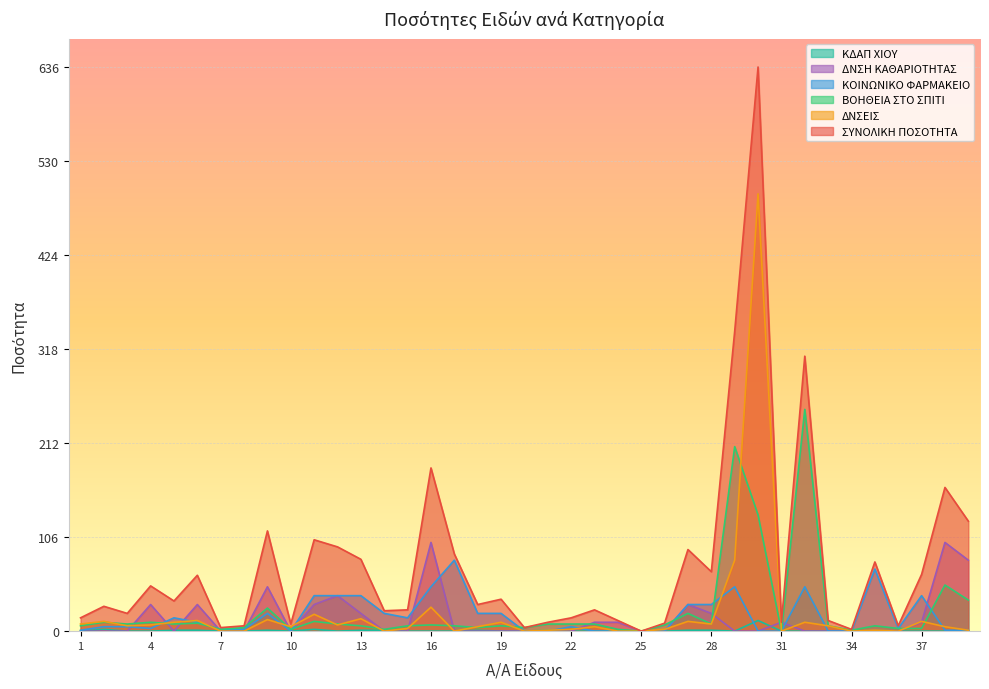

At 1, list the series in order from smallest to largest.

ΔΝΣΗ ΚΑΘΑΡΙΟΤΗΤΑΣ, ΚΔΑΠ ΧΙΟΥ, ΚΟΙΝΩΝΙΚΟ ΦΑΡΜΑΚΕΙΟ, ΒΟΗΘΕΙΑ ΣΤΟ ΣΠΙΤΙ, ΔΝΣΕΙΣ, ΣΥΝΟΛΙΚΗ ΠΟΣΟΤΗΤΑ